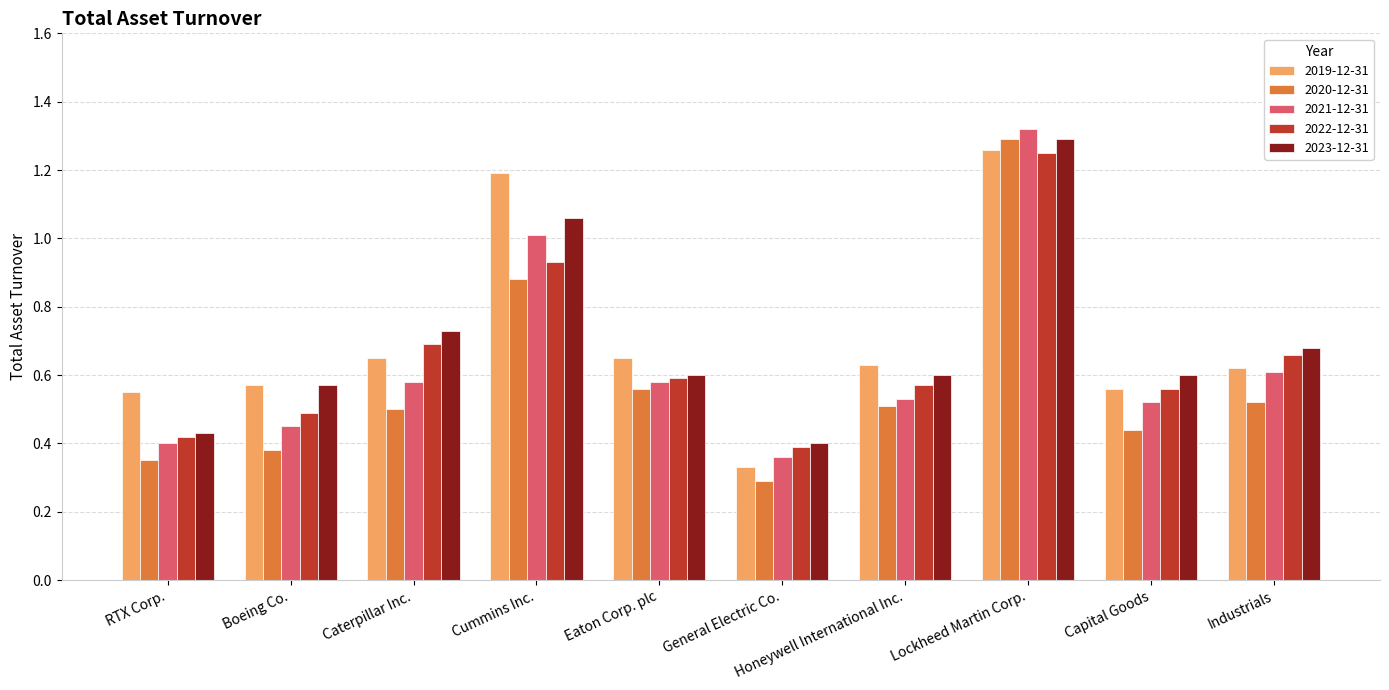

Which series has the widest spread of values?

2020-12-31